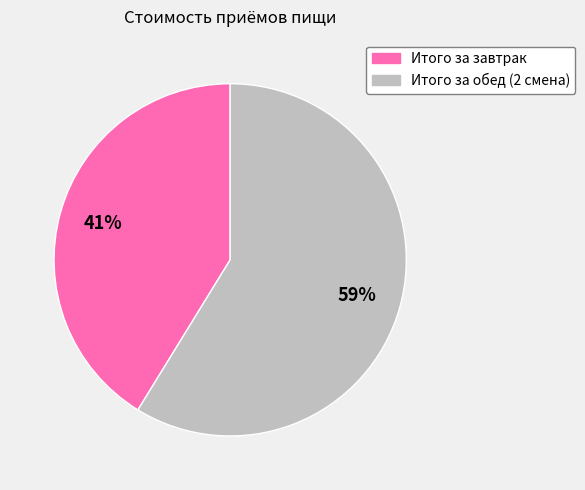

Rank the categories by value from lowest to highest.

Итого за завтрак, Итого за обед (2 смена)